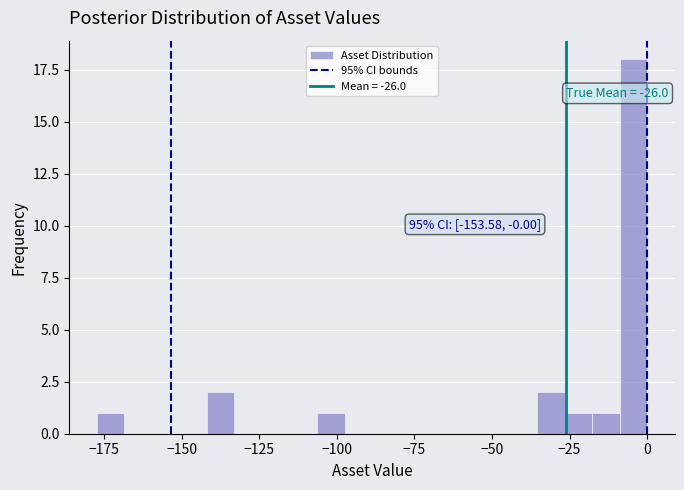

Around what value on the x-axis is the tallest bar? Give the approximate position of its centre, as read against the axis.

-5